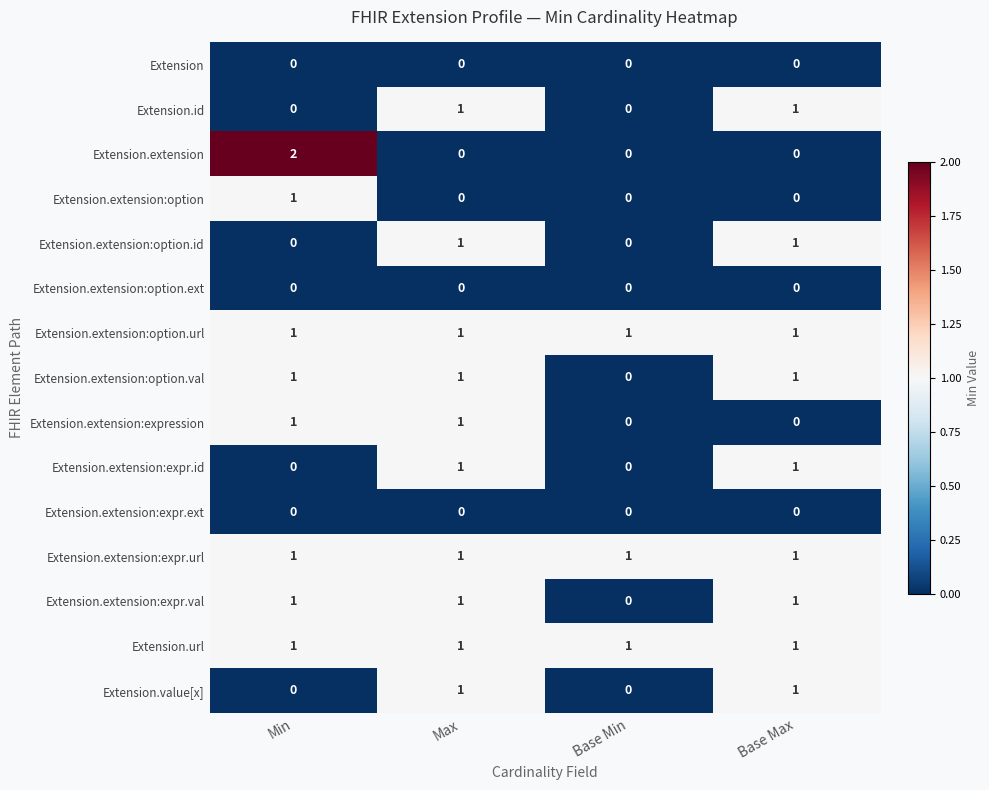

Is the value of Extension.extension:option.url at Base Max greater than the value of Extension.extension:option at Base Max?

Yes